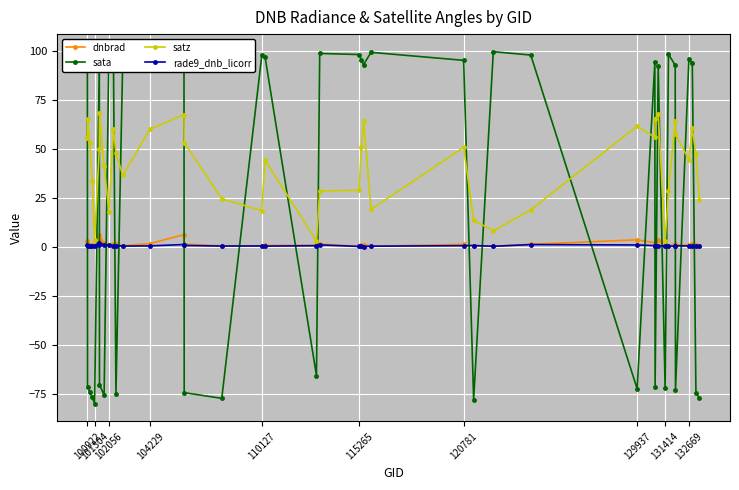

Which series has the largest range (max minus min)?

sata